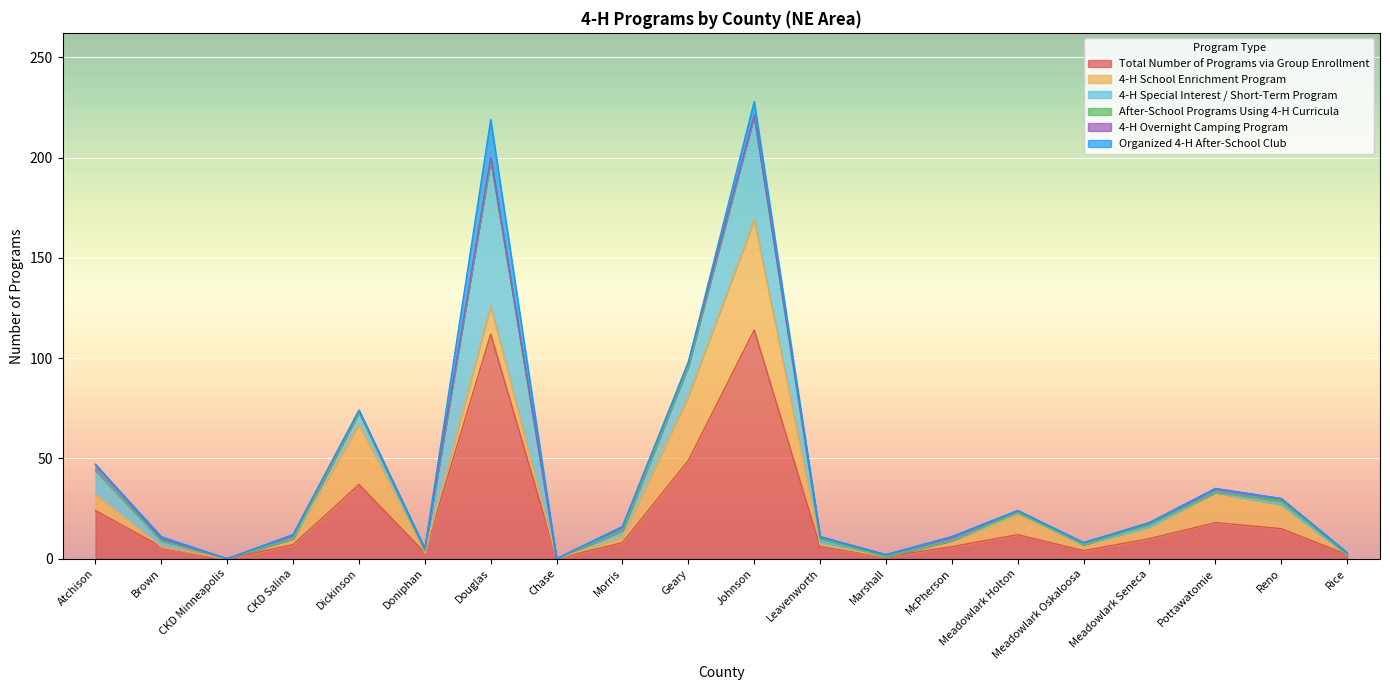

What position from the left is Morris?

9